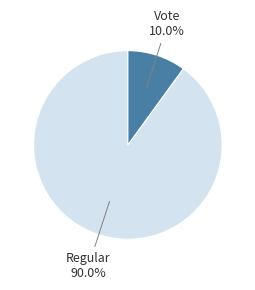

How many segments does this pie chart have?

2